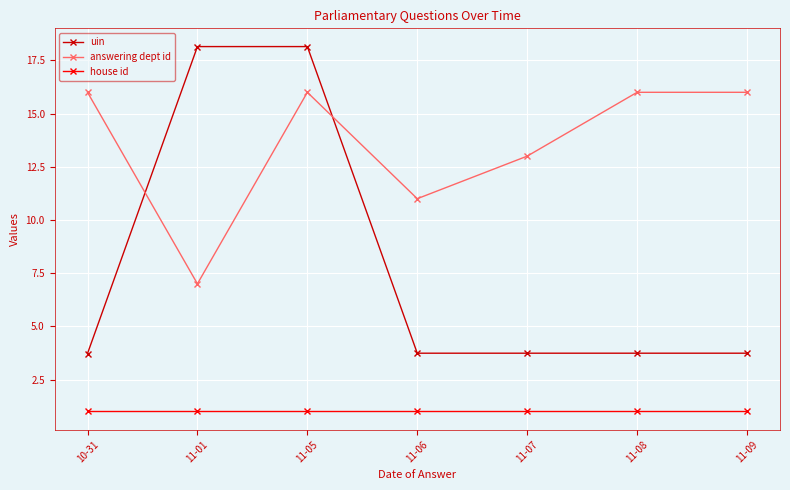

Where is the first local maximum for answering dept id?

11-05